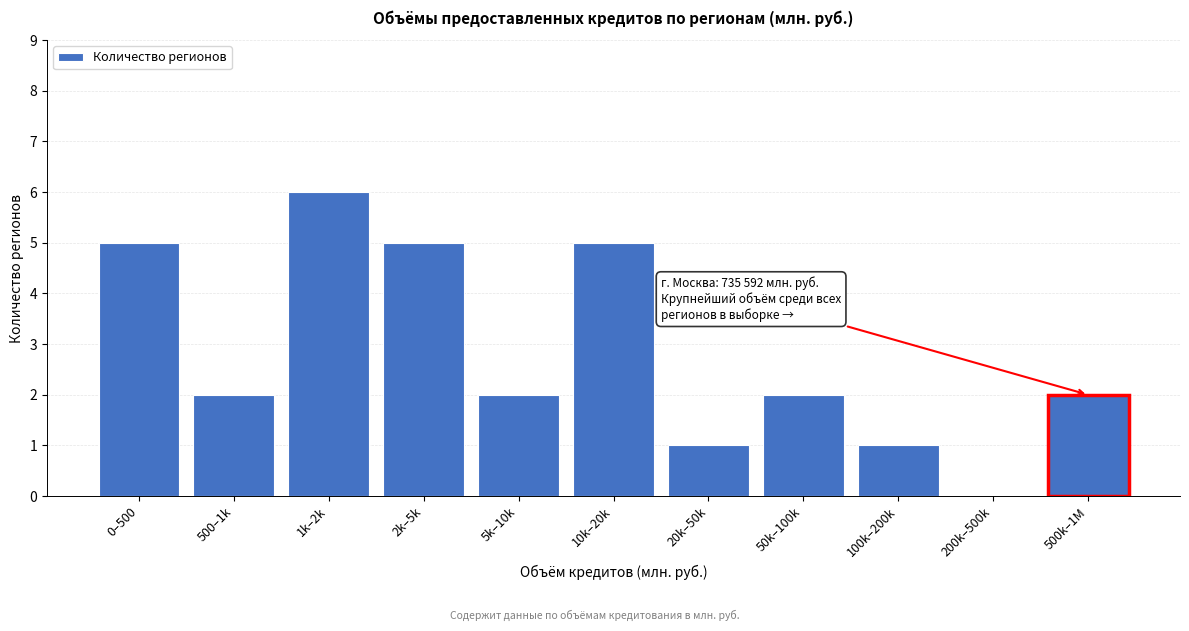

Reading left to right, list all the values displayed in this chart.

0–500=5	500–1k=2	1k–2k=6	2k–5k=5	5k–10k=2	10k–20k=5	20k–50k=1	50k–100k=2	100k–200k=1	200k–500k=0	500k–1M=2